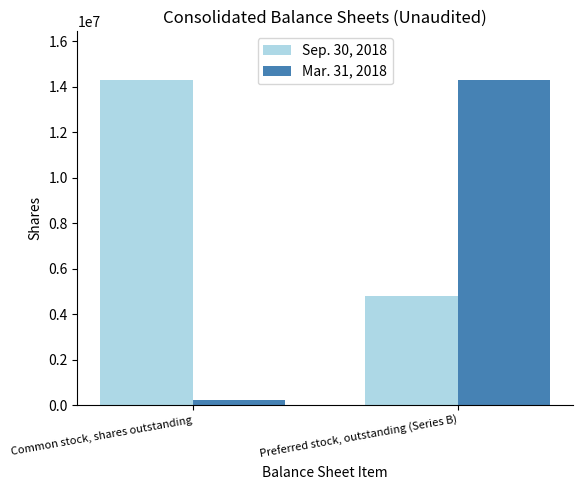

Count the Mar. 31, 2018 values in the range 234541 to 14282976.

2